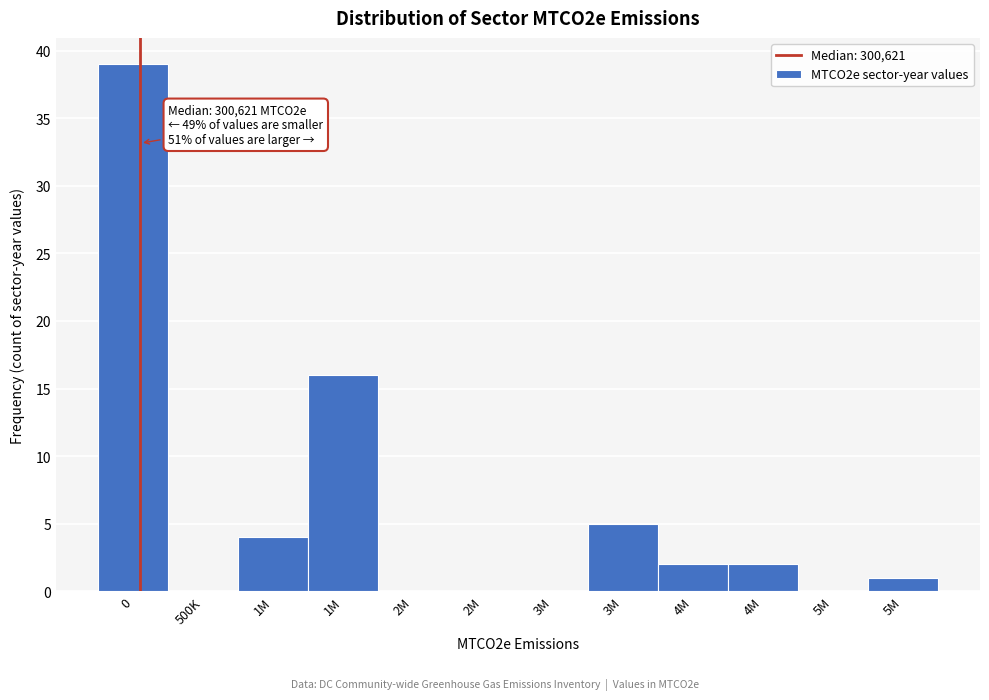

How many data points does each series have?

12